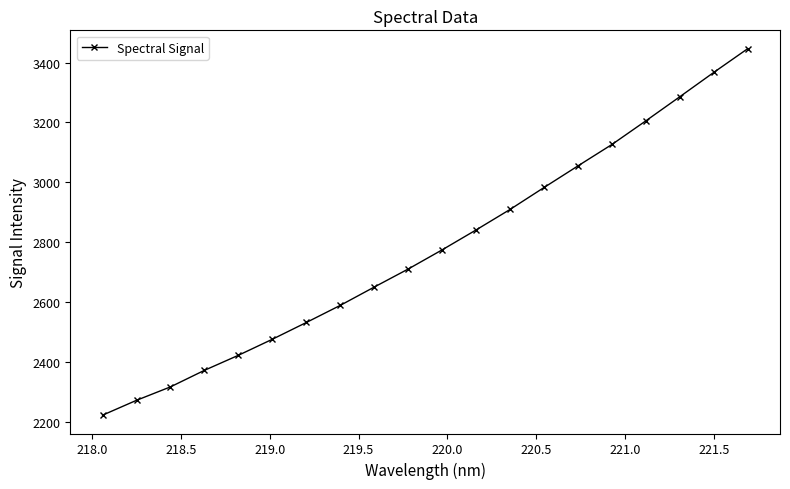

What is the value of the 8th point from the left?

2589.4